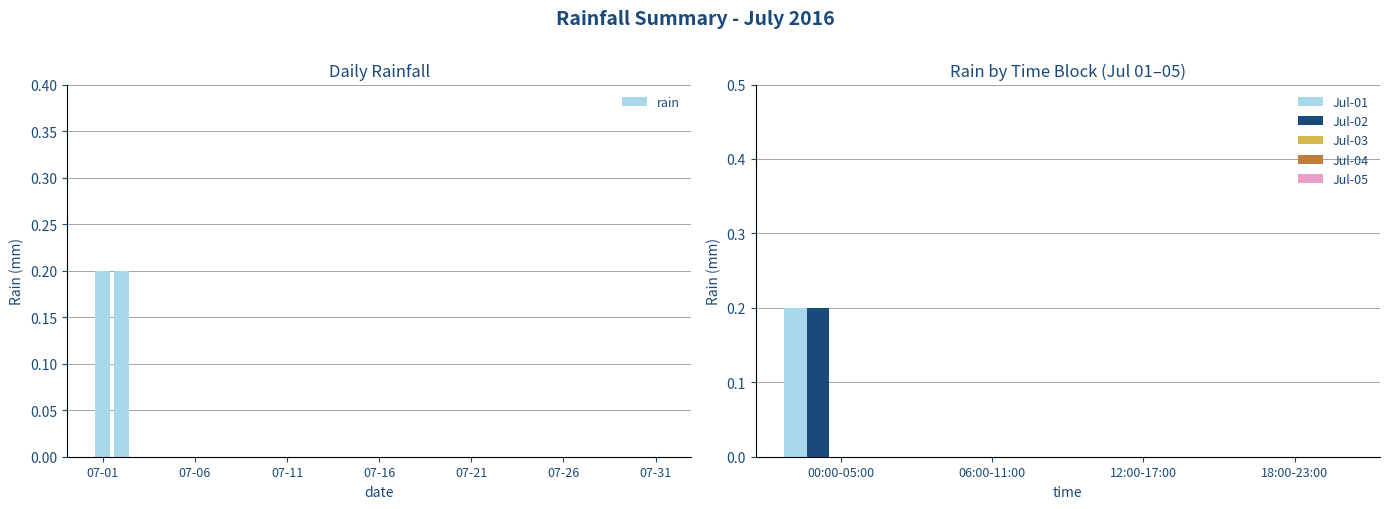

Are the bars grouped side by side (vs. stacked)?

Yes